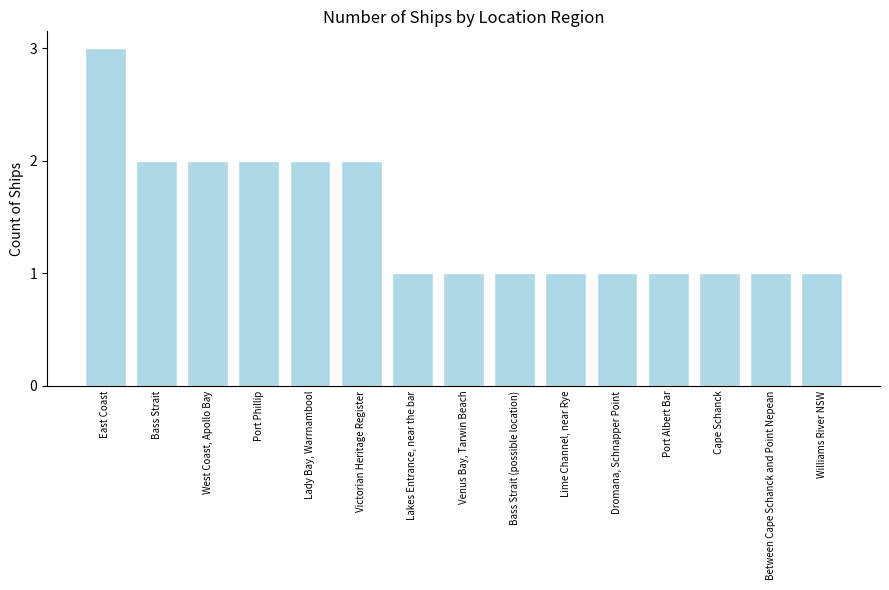

What is the ratio of the value at Victorian Heritage Register to the value at Cape Schanck?

2.0